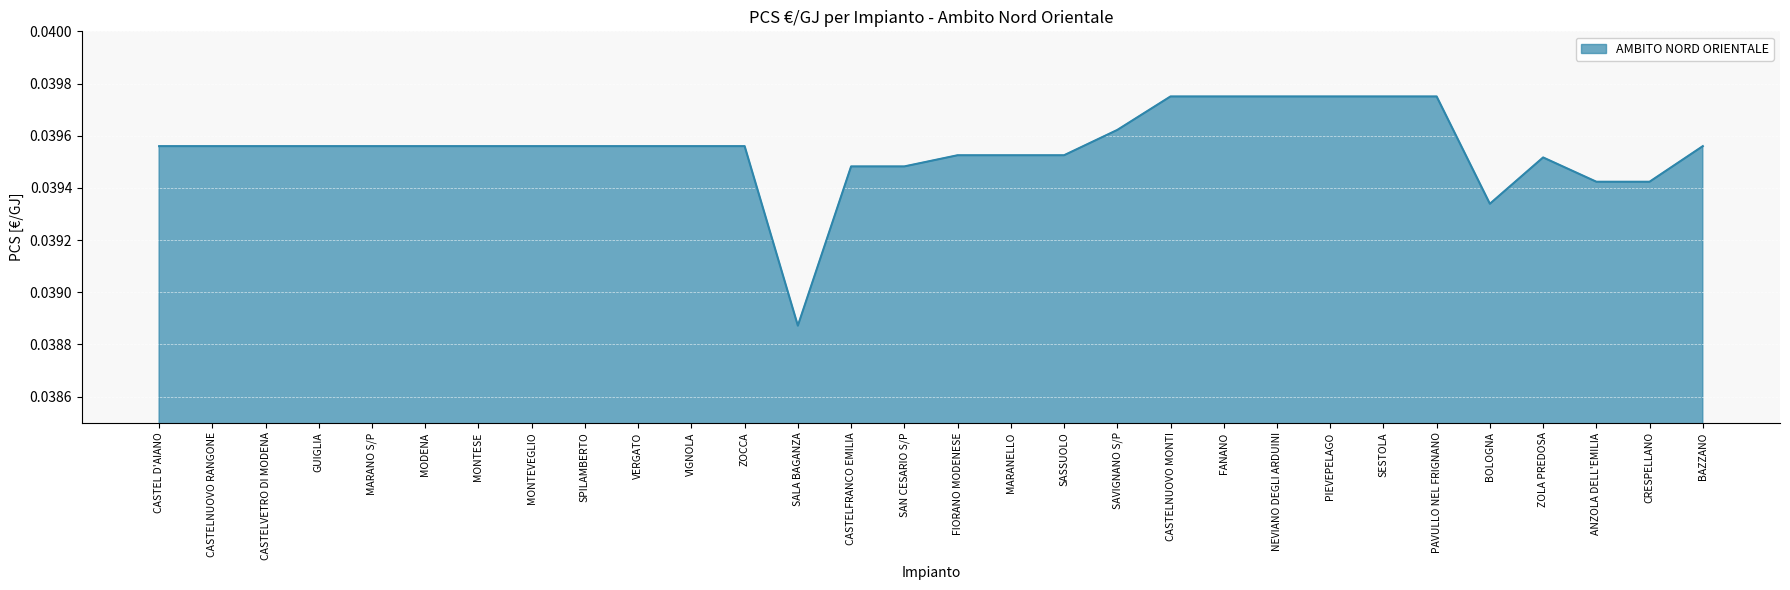

Does the chart display data point markers on the line(s)?

No